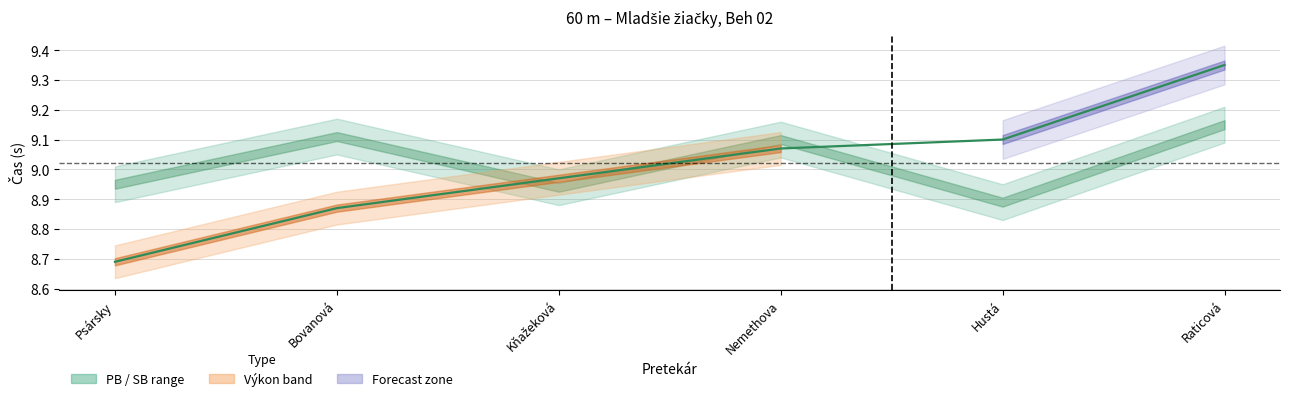

What is the smallest value displayed?

8.7